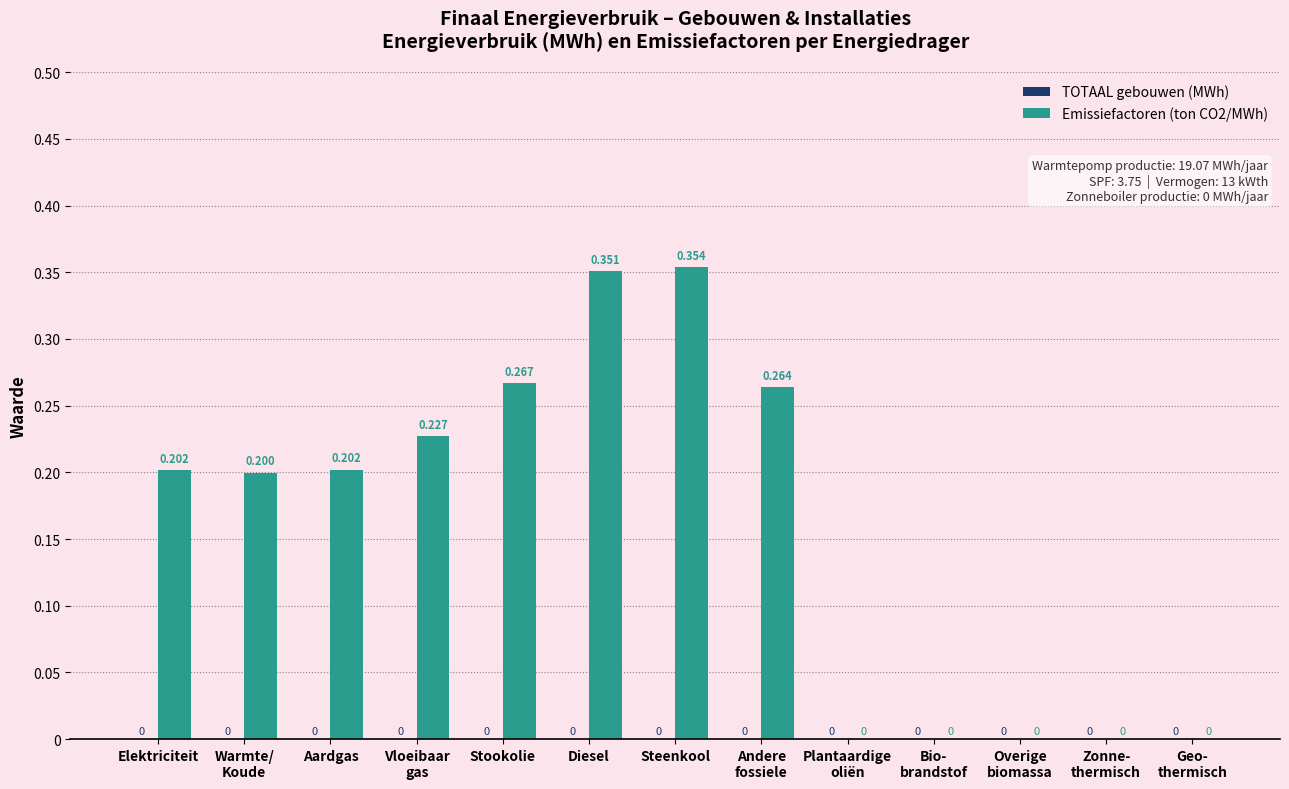

Count the number of categories in the chart.

13